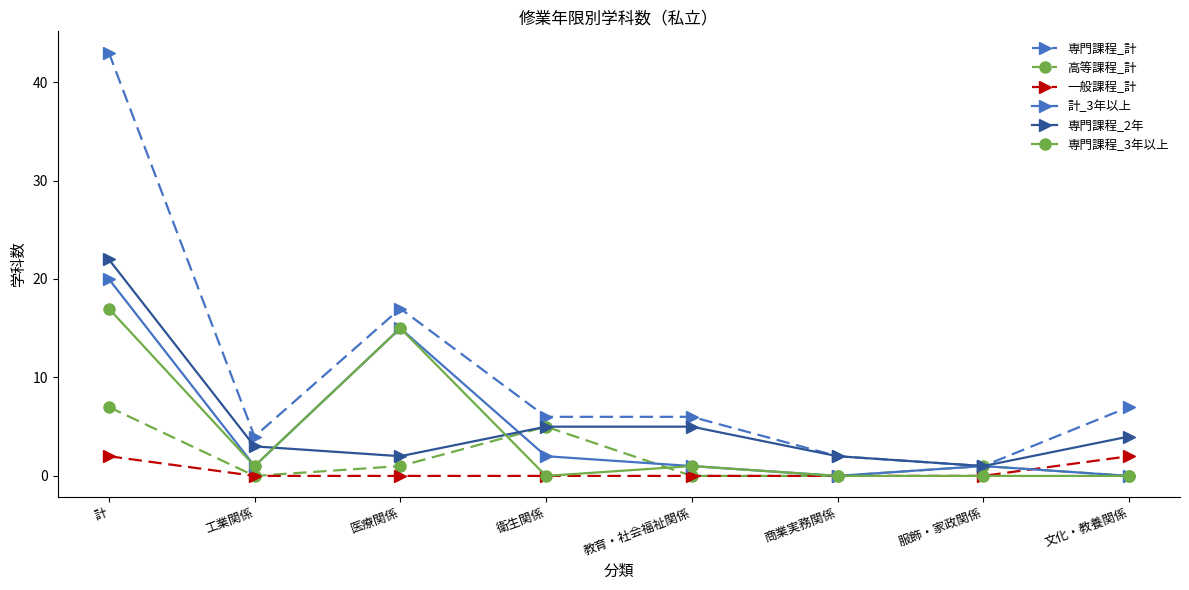

What is the maximum value for 高等課程_計?

7